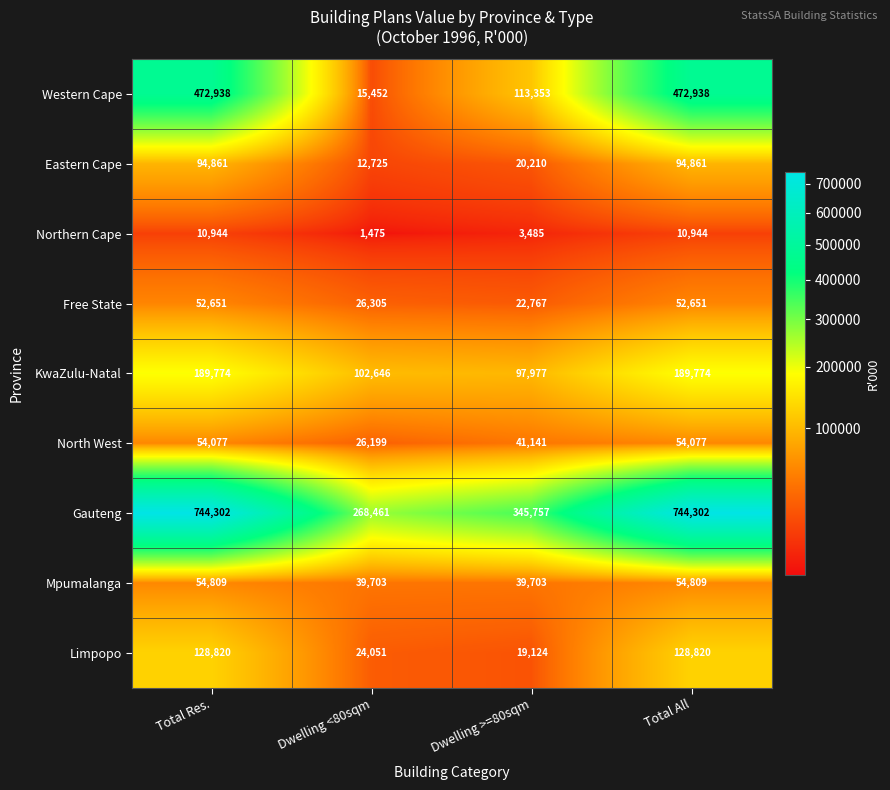

Rank the series by their maximum value, from lowest to highest.

Northern Cape, Free State, North West, Mpumalanga, Eastern Cape, Limpopo, KwaZulu-Natal, Western Cape, Gauteng